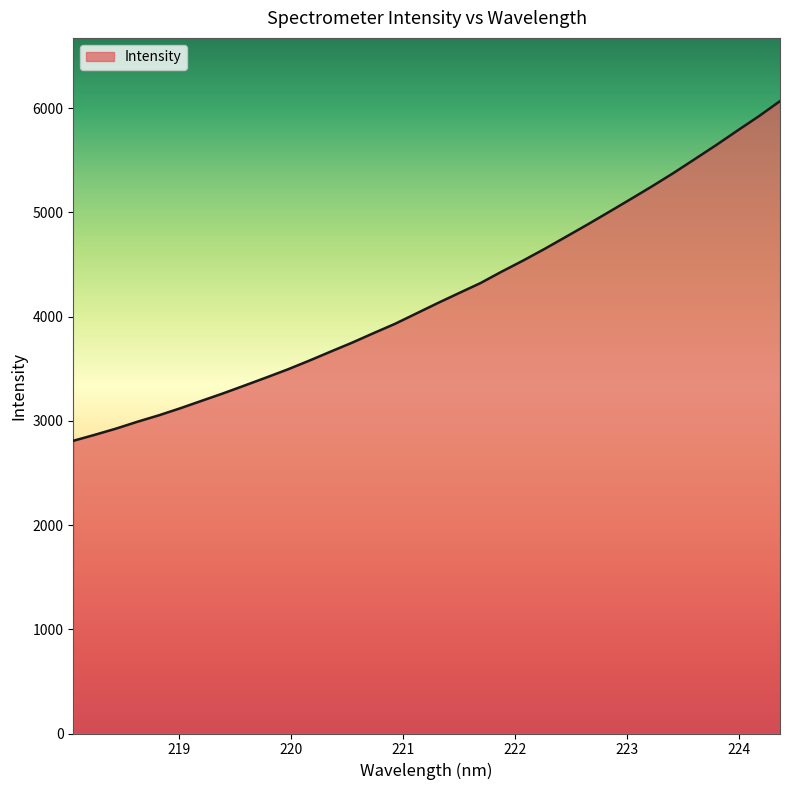

What is the maximum value shown in the chart?

6068.0